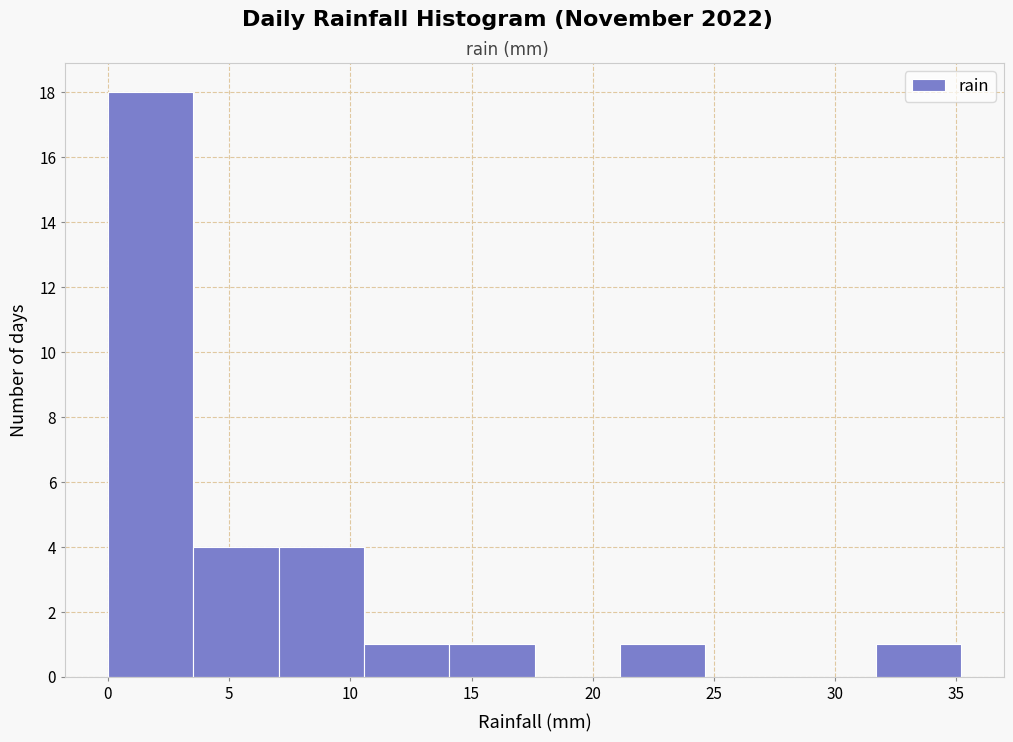

Reading left to right, transcribe this chart: for each bar, give the range it covers on the x-axis and its height. Neither the bar edges nor the heights are printed on the chart, so give them approximately, as read against the axes.

0.0 to 3.5: 18
3.5 to 7.0: 4
7.0 to 10.5: 4
10.5 to 14.0: 1
14.0 to 17.5: 1
17.5 to 21.0: 0
21.0 to 24.5: 1
24.5 to 28.0: 0
28.0 to 31.5: 0
31.5 to 35.0: 1